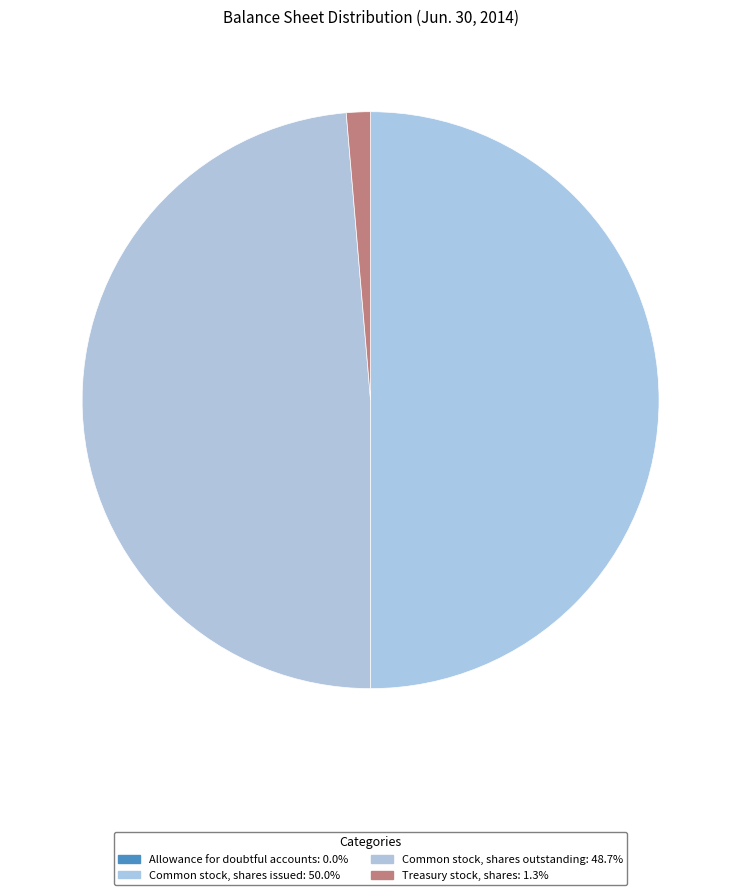

Combined, what portion of the pie is Treasury stock, shares and Allowance for doubtful accounts?

1.3%